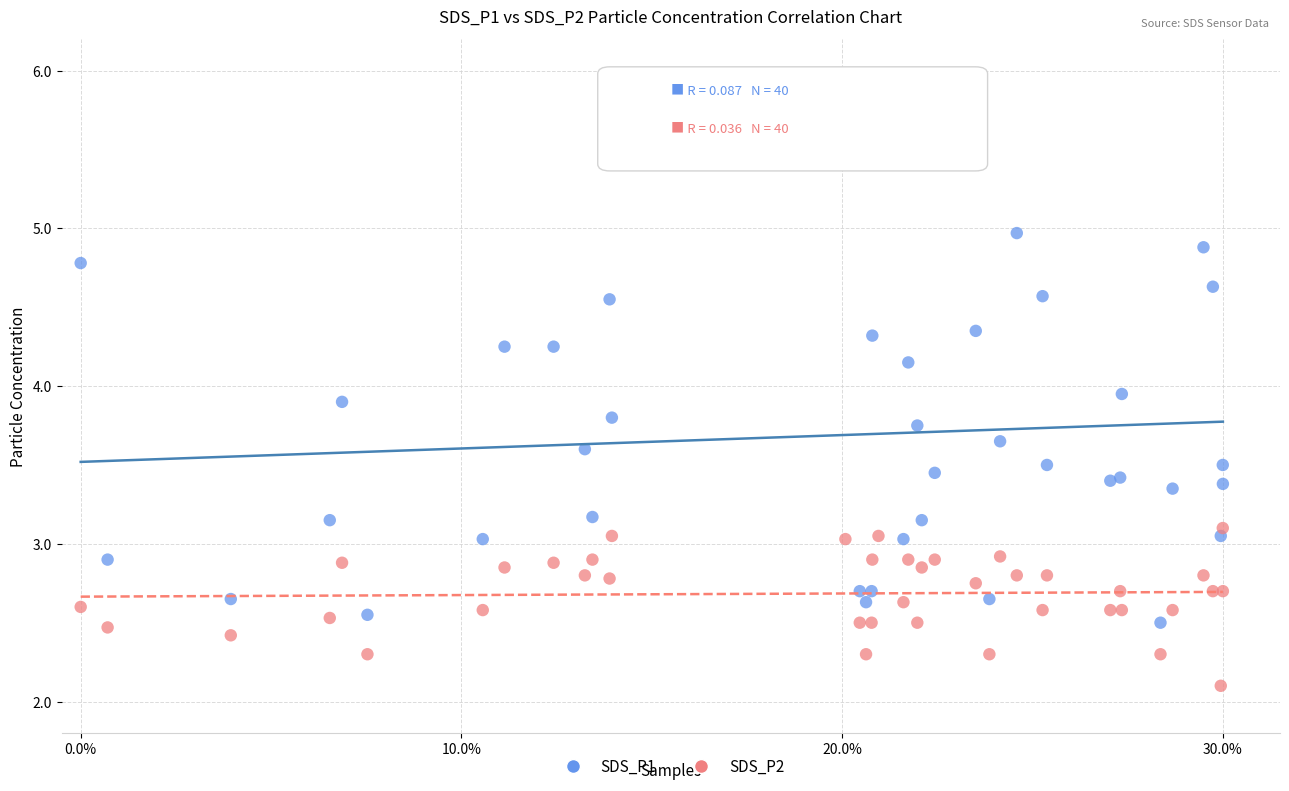

What are all the series names shown in the legend?

SDS_P1, SDS_P2